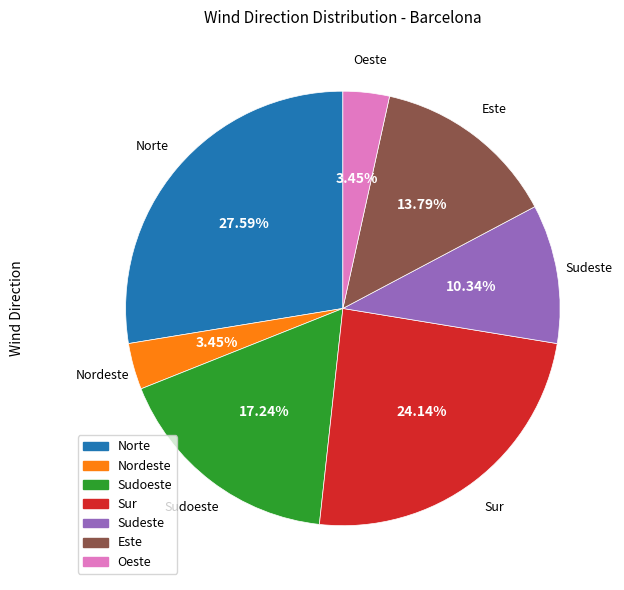

How many segments does this pie chart have?

7